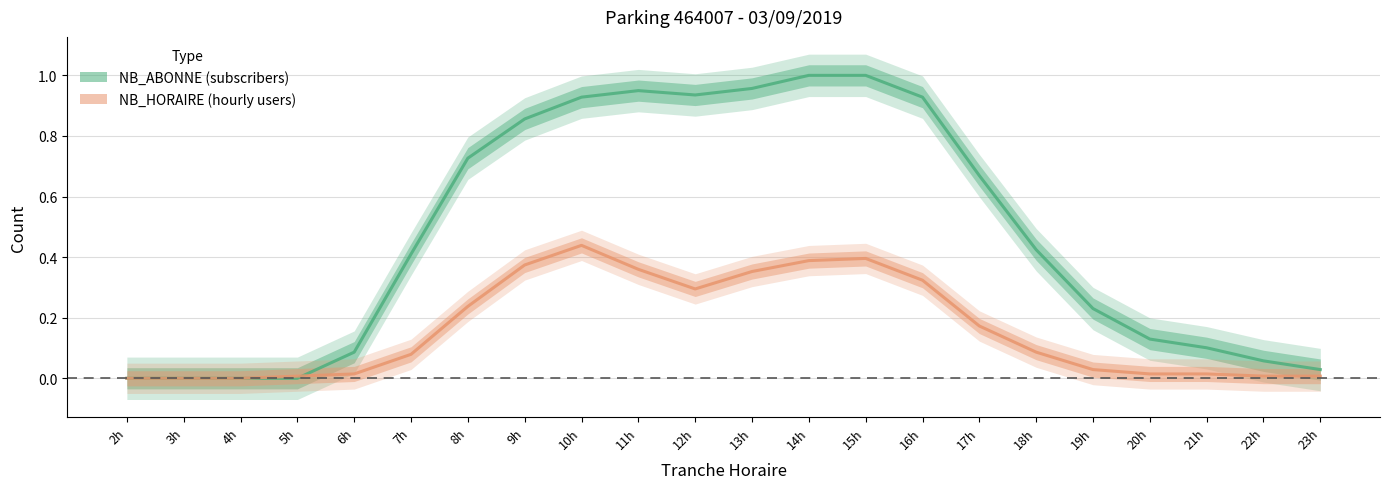

How many lines are shown in the chart?

2